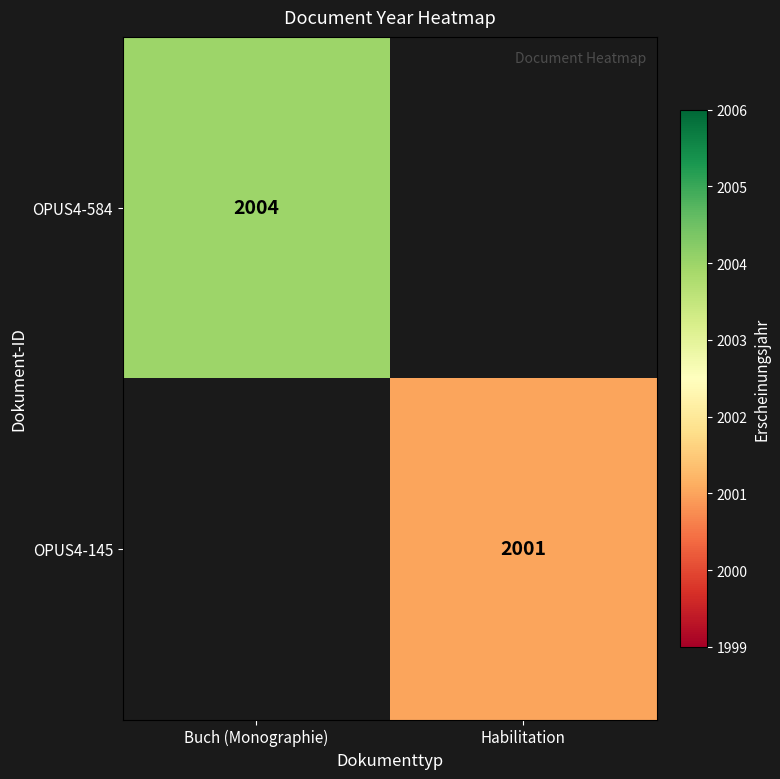

Is it true that OPUS4-584 equals 1187 at Buch (Monographie)?

False